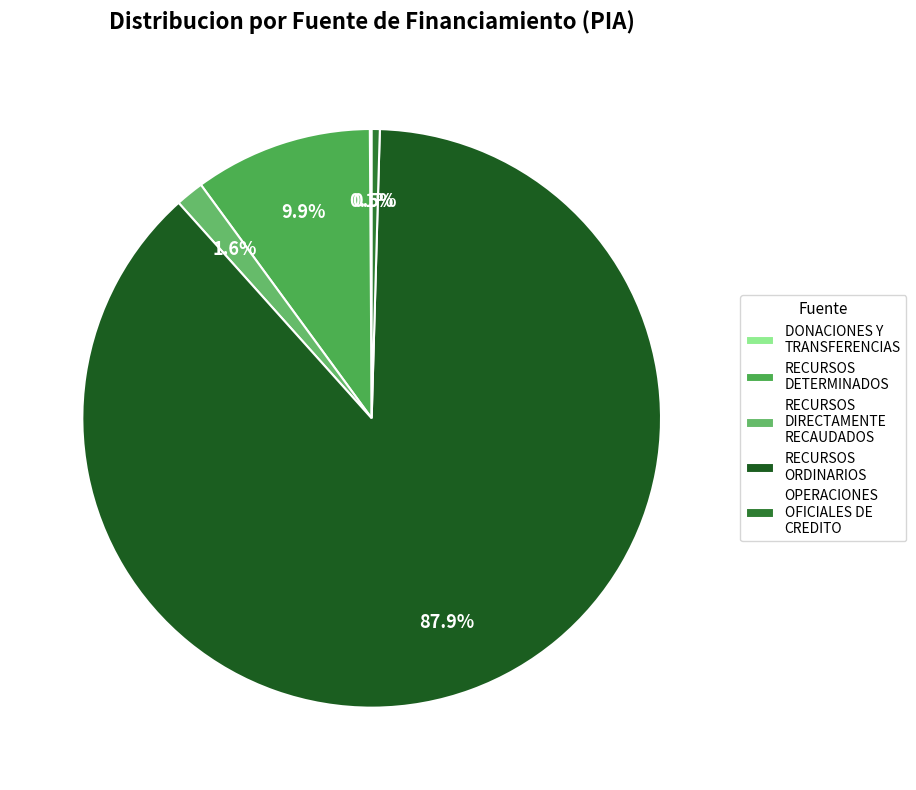

What percentage is the RECURSOS DIRECTAMENTE RECAUDADOS slice, to the nearest percent?

2%